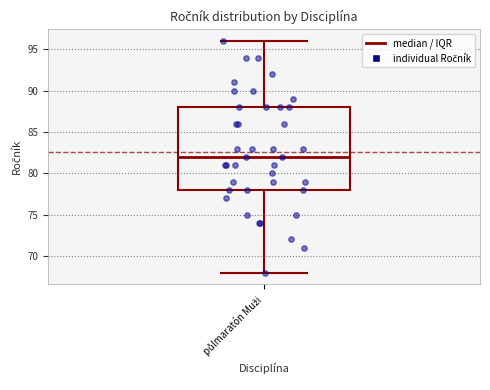

Read this box plot against the y-axis: the position of the median line, the range covered by the box, and the ends of both whiskers. The values are not printed on the chart, so give them approximately, as read against the axis.

median 82, box 78 to 88, whiskers 68 to 96